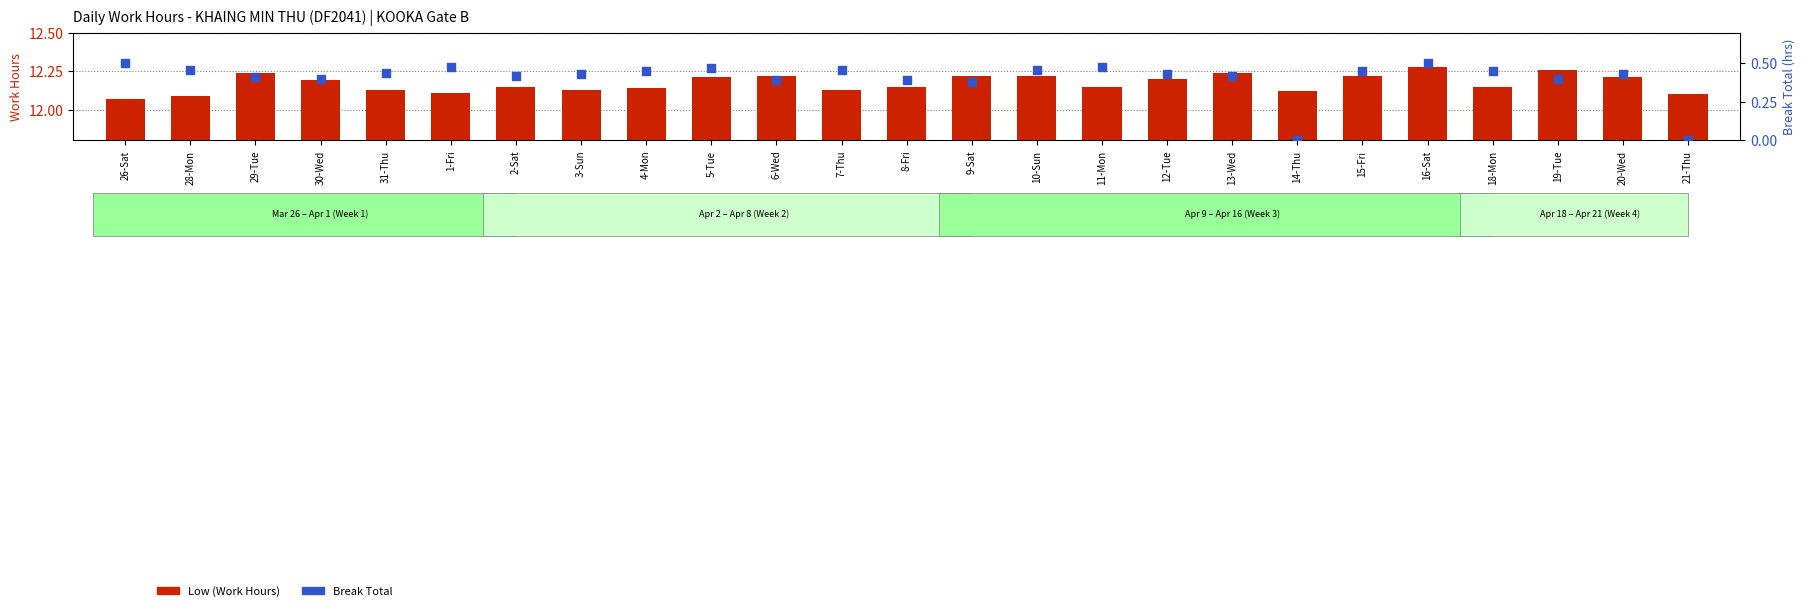

Which series has the largest Y range (max minus min)?

Break Total